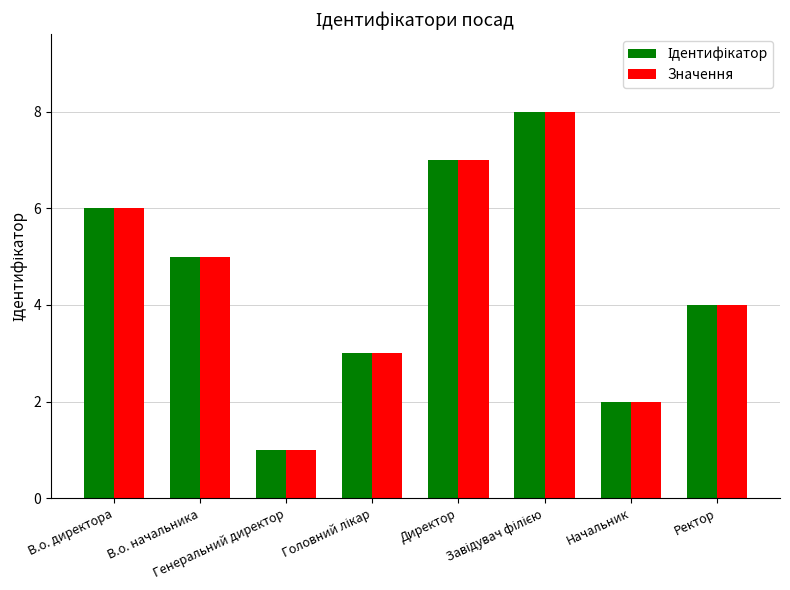

What is the difference between the second highest and second lowest values in the Значення series?

5